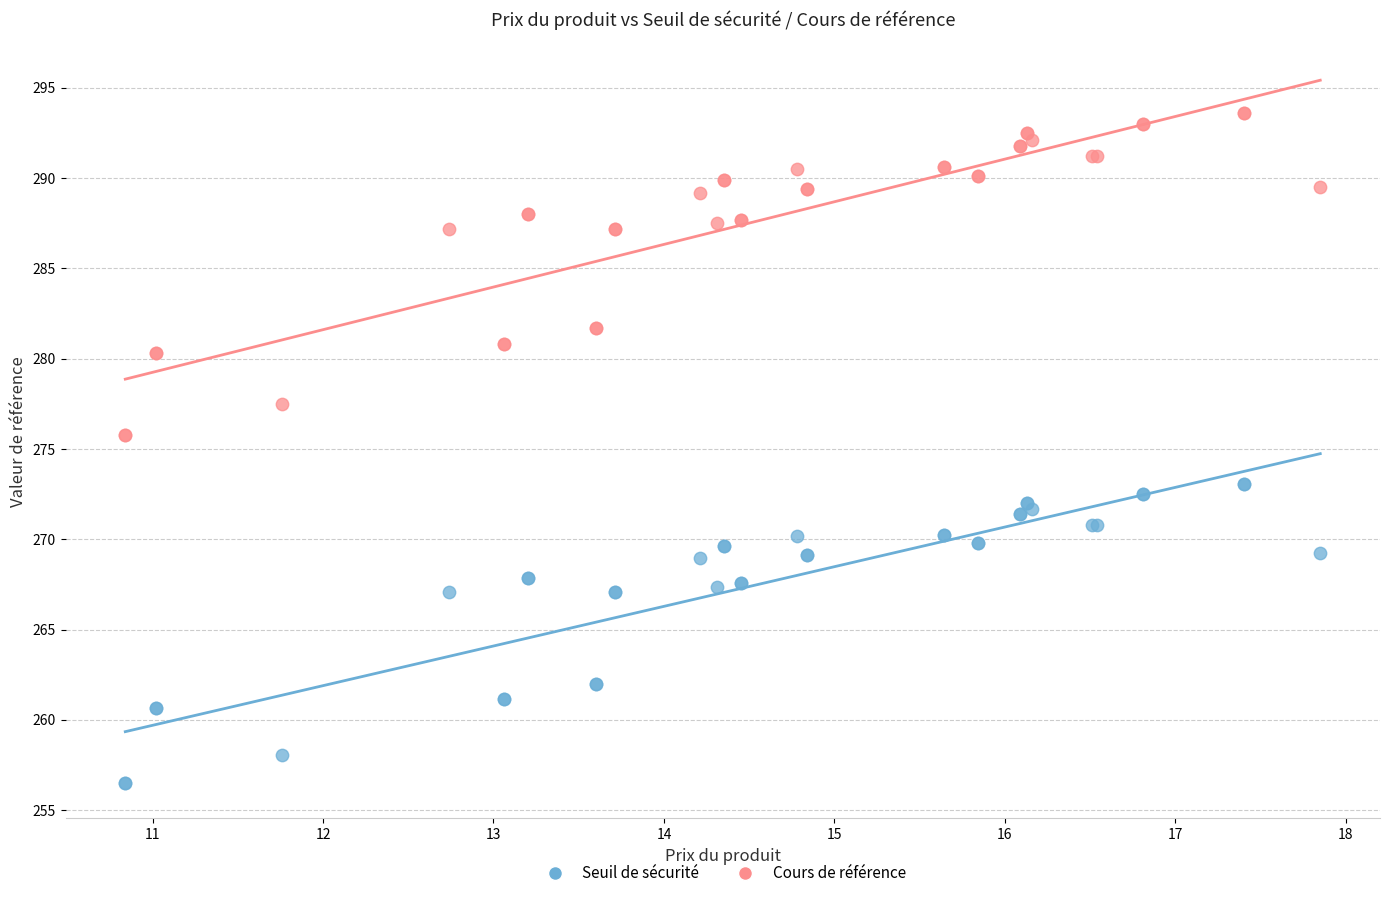

Which series reaches the minimum Y coordinate?

Seuil de sécurité